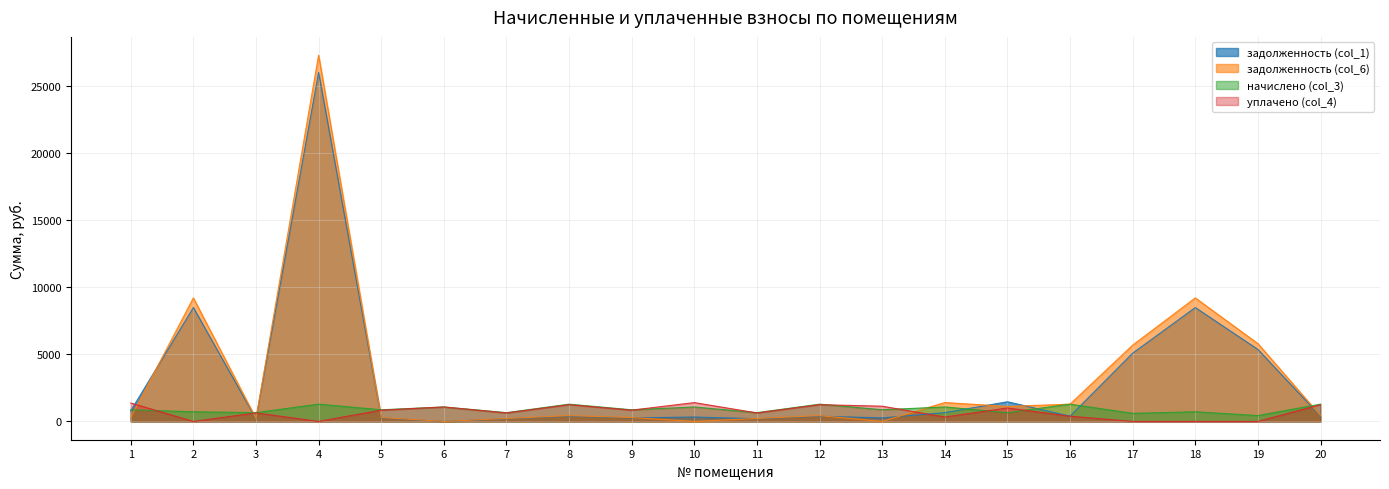

True or false: уплачено (col_4) has more than 0 points higher than both neighbors.

True